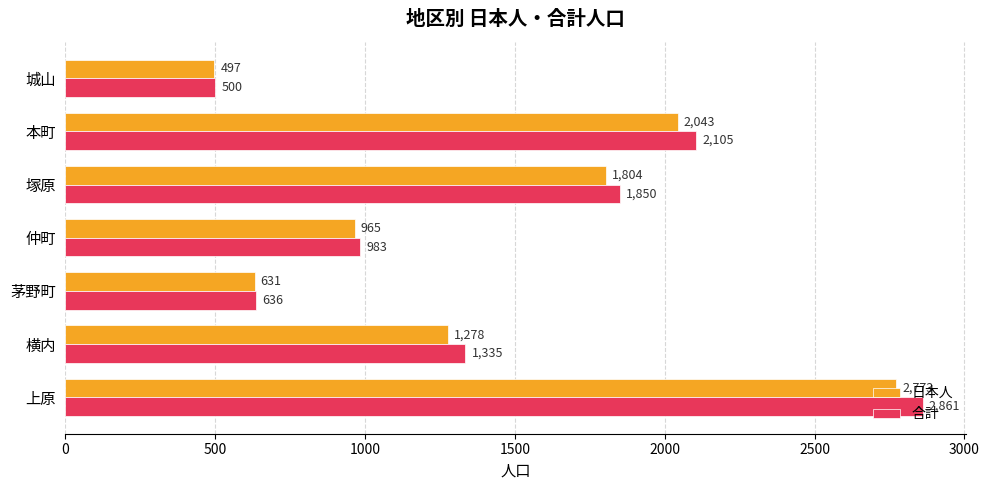

Which series has the largest range (max minus min)?

合計